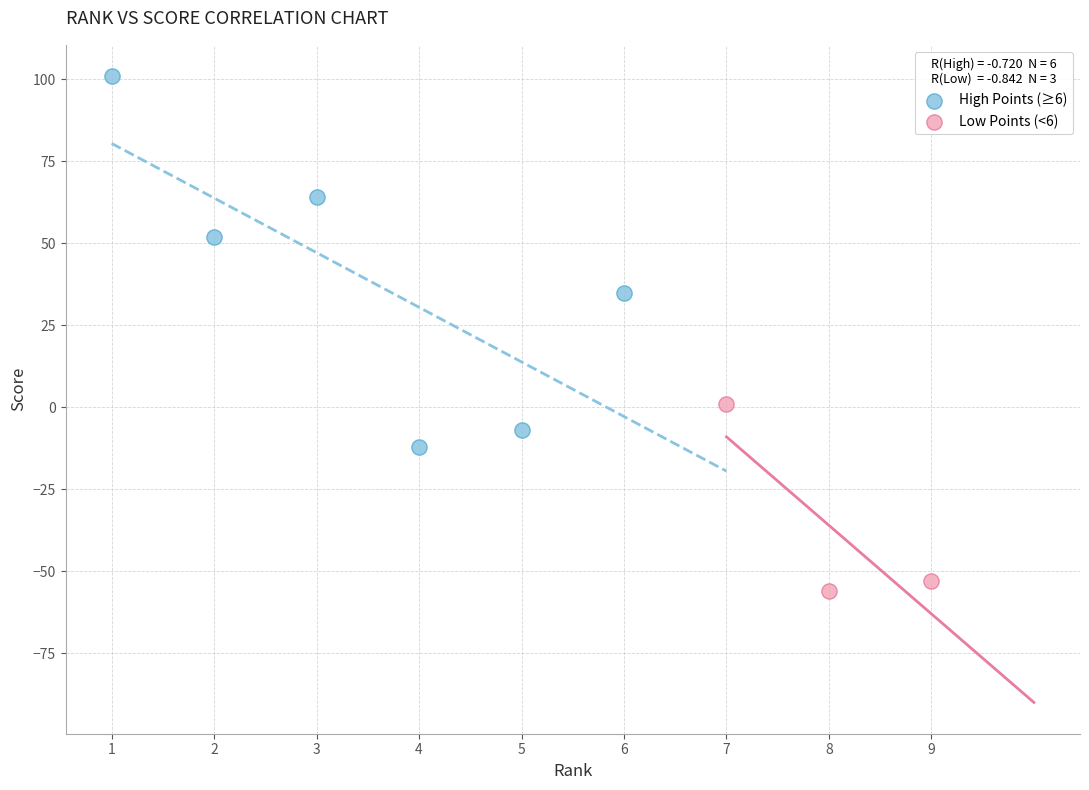

Which series reaches the minimum Y coordinate?

Low Points (<6)